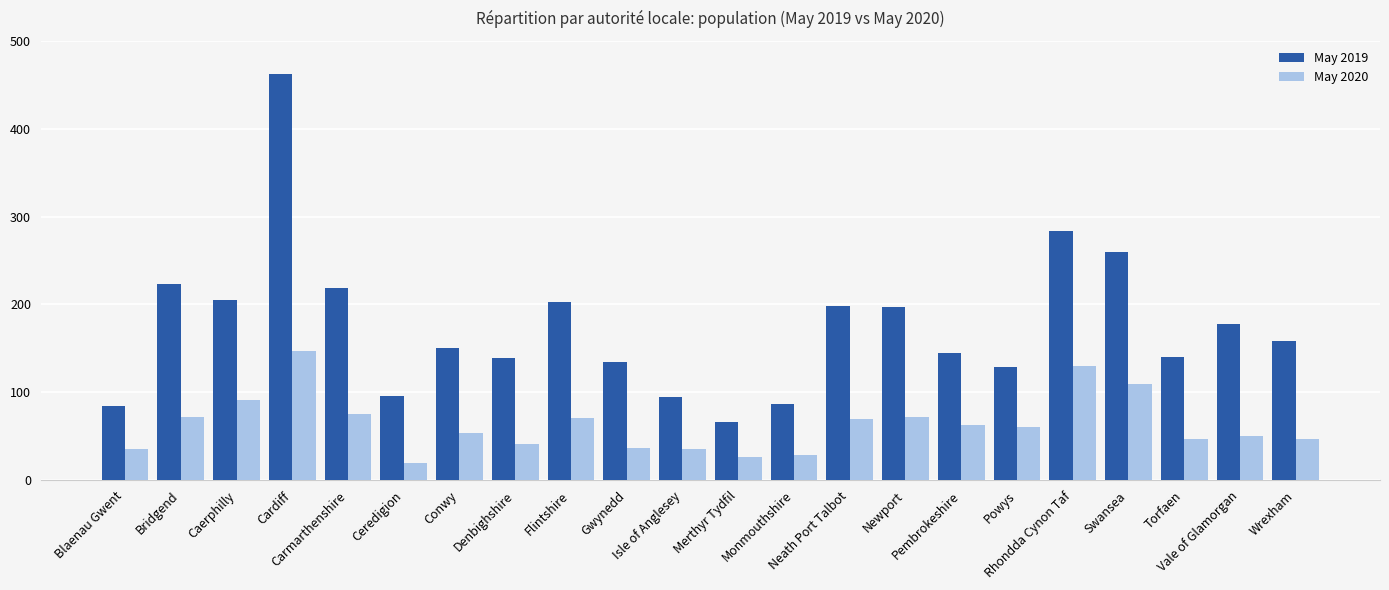

Which series has the largest range (max minus min)?

May 2019